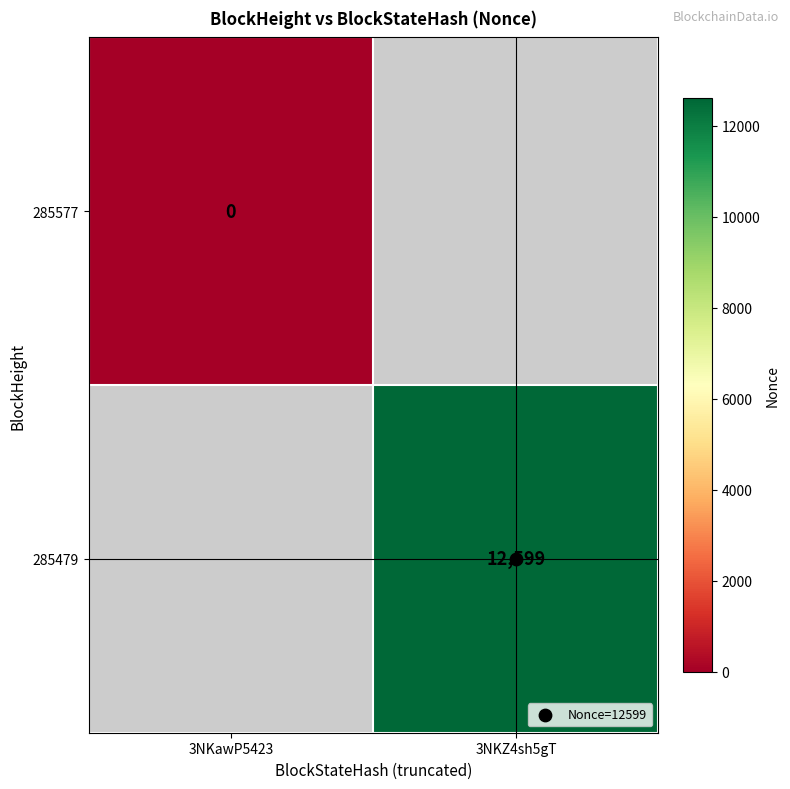

At 3NKZ4sh5gT, list the series in order from largest to smallest.

285479, 285577